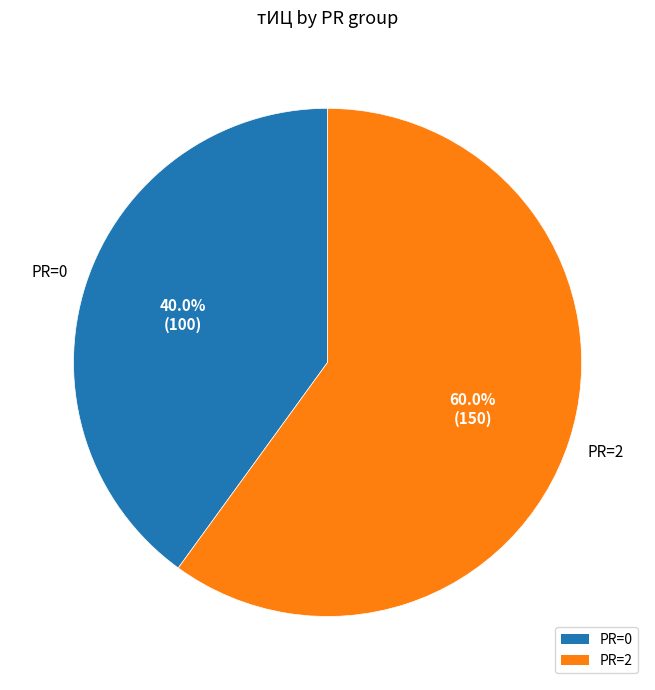

Do PR=0 and PR=2 together represent more than half of the pie?

Yes